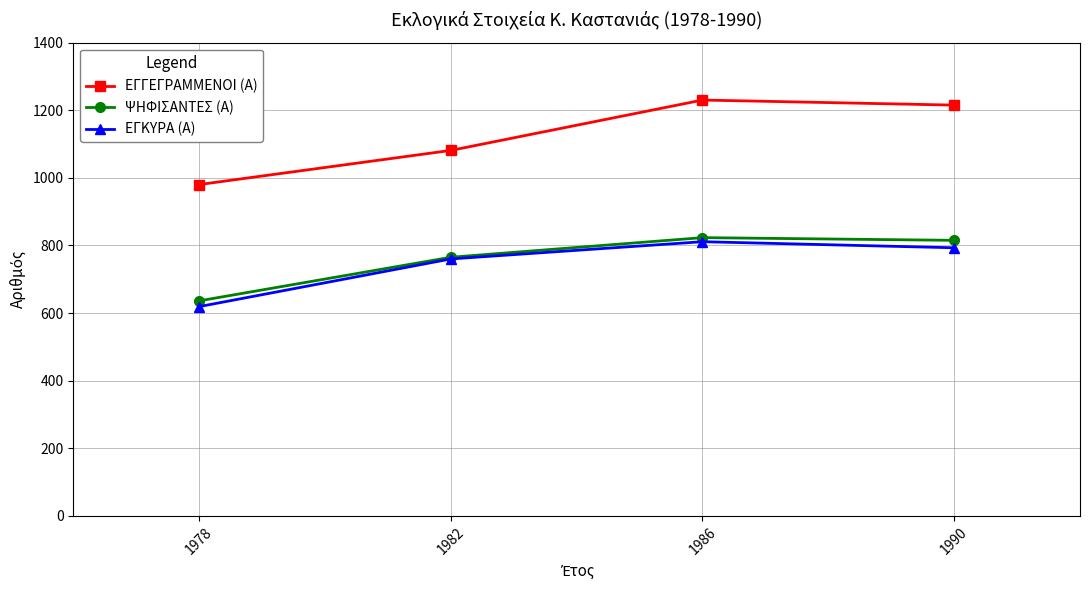

Between 1978 and 1990, which series saw the biggest shift?

ΕΓΓΕΓΡΑΜΜΕΝΟΙ (Α)